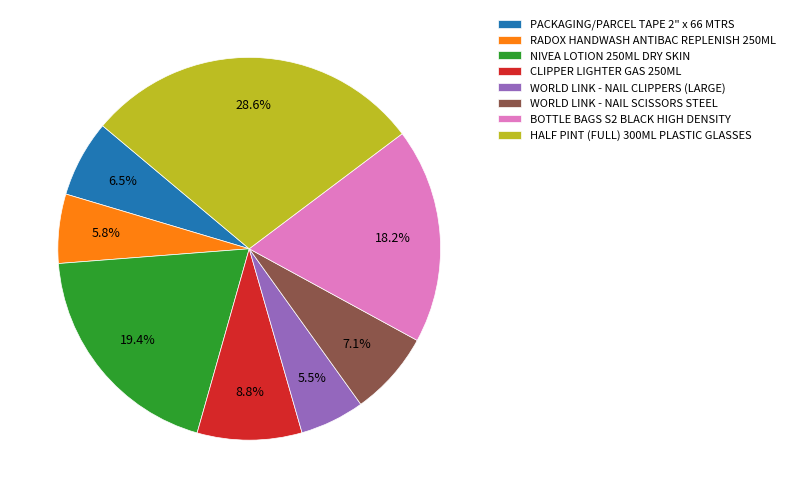

What percentage is the NIVEA LOTION 250ML DRY SKIN slice, to the nearest percent?

19%